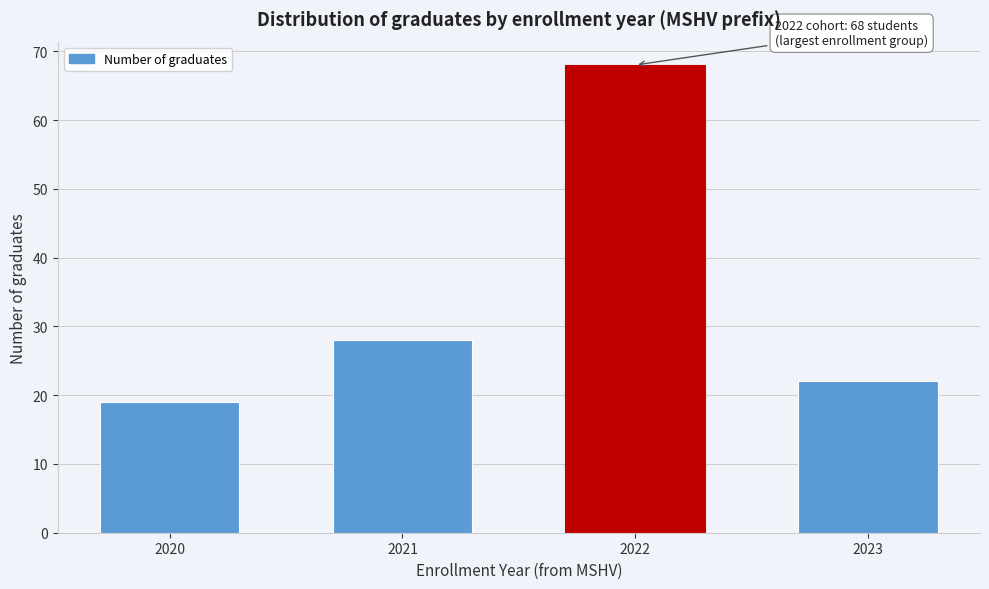

Reading left to right, transcribe all the data shown in this chart.

2020=19	2021=28	2022=68	2023=22